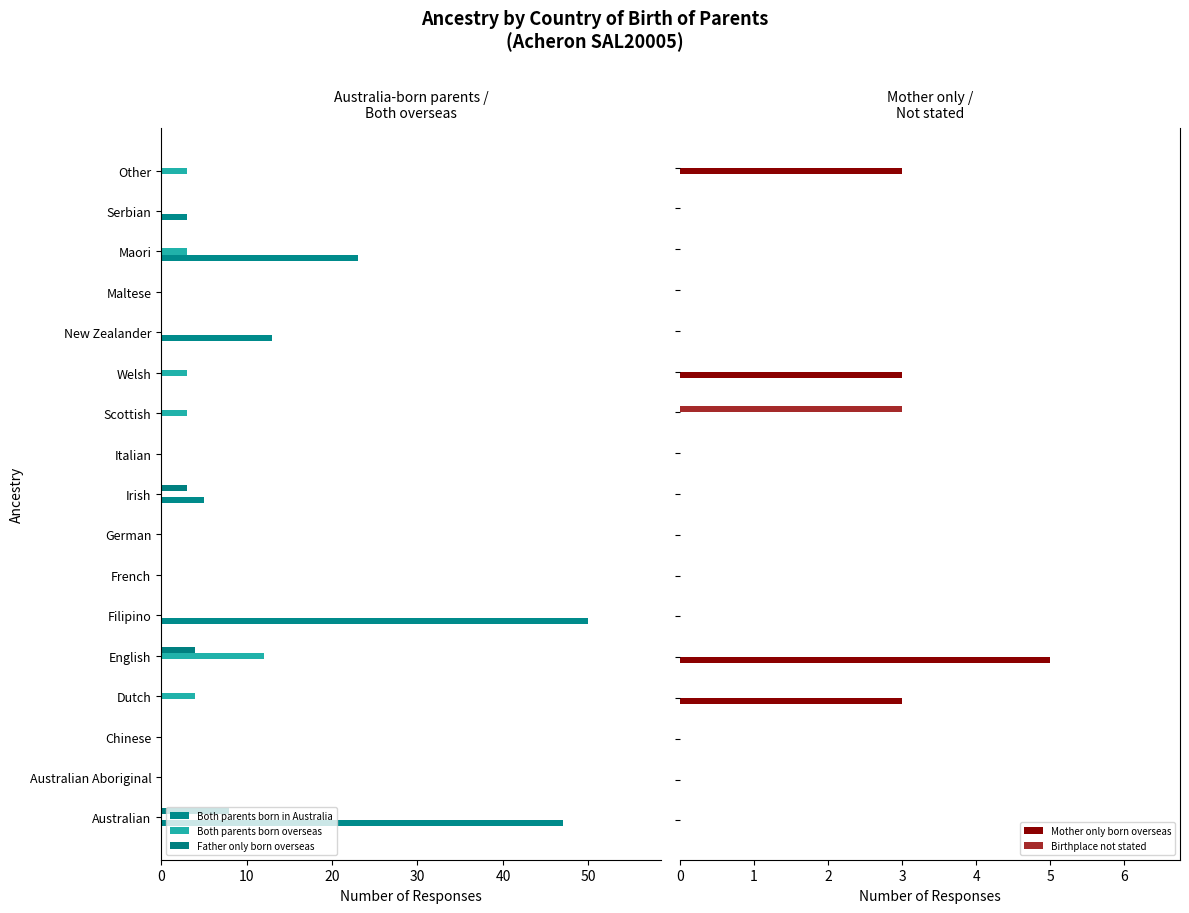

How many values in Father only born overseas are above zero?

3